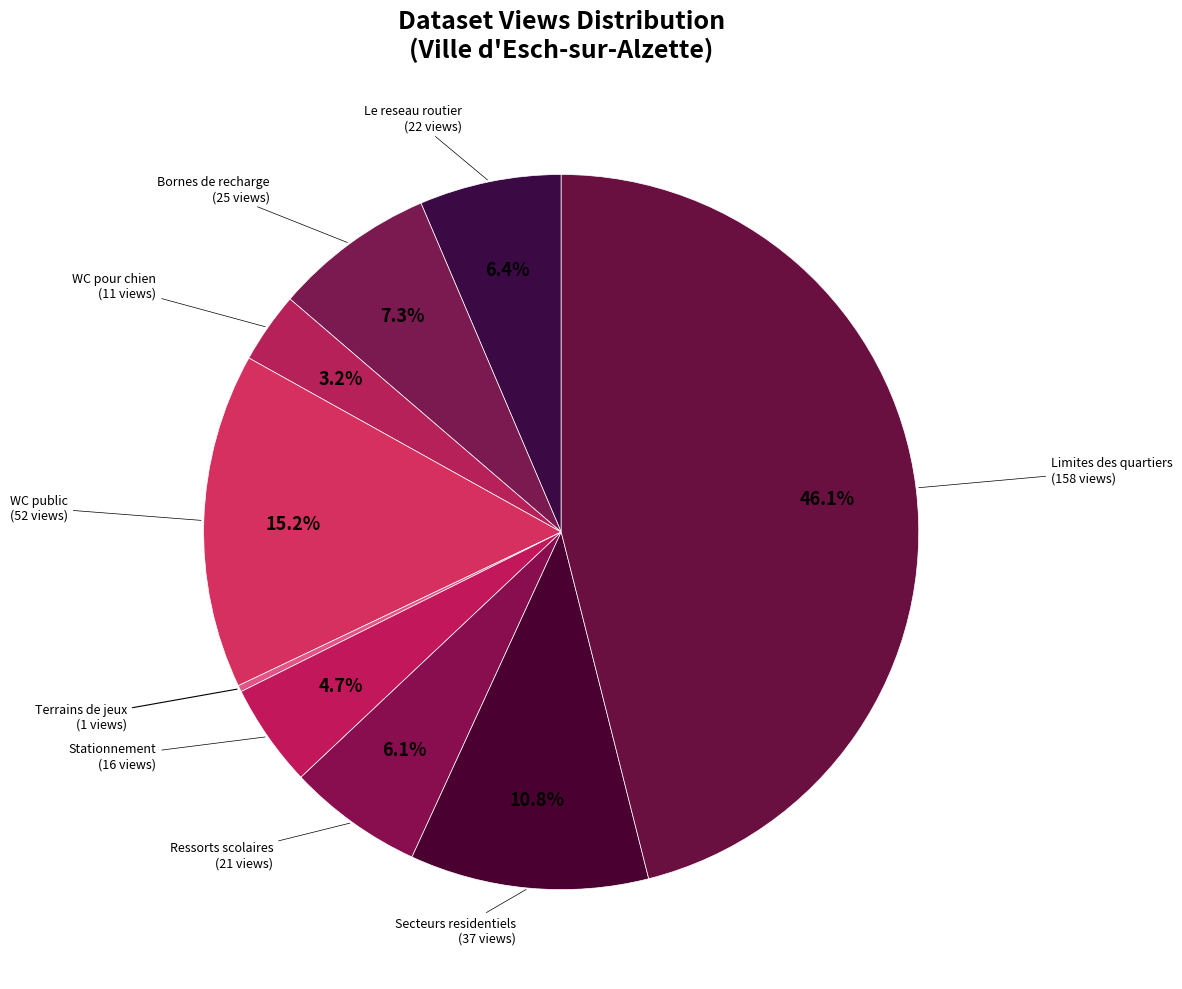

Which category has the biggest portion of the pie?

Limites des quartiers